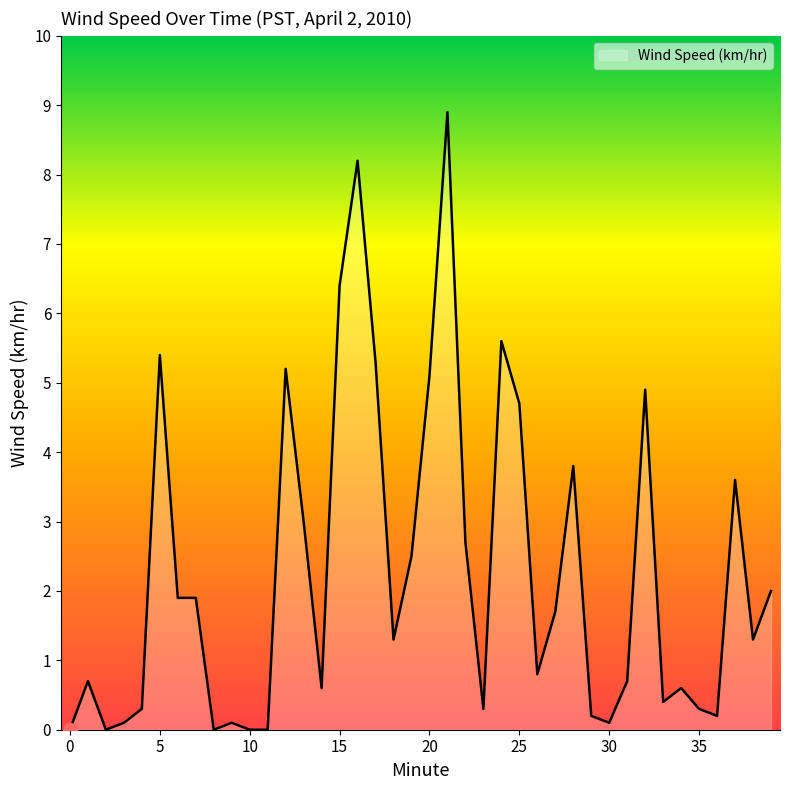

What is the greatest value displayed?

8.9